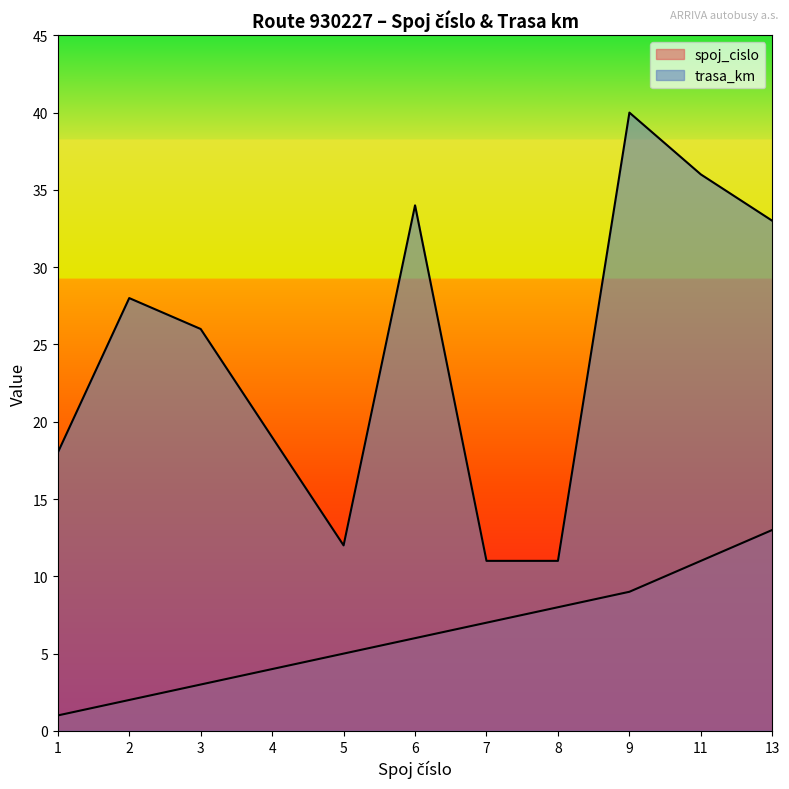

True or false: trasa_km and spoj_cislo intersect in this chart.

False